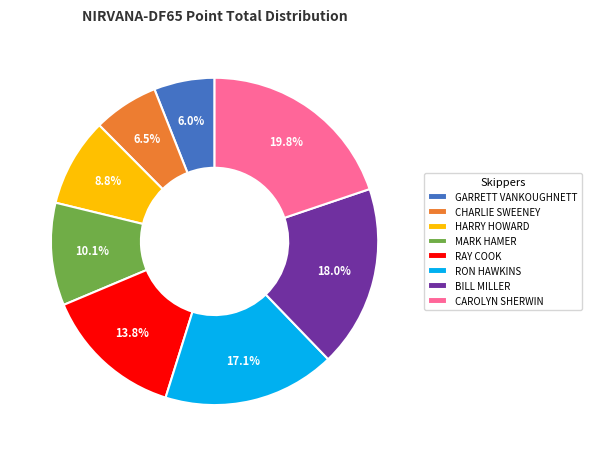

To the nearest percent, what portion does RAY COOK represent?

14%